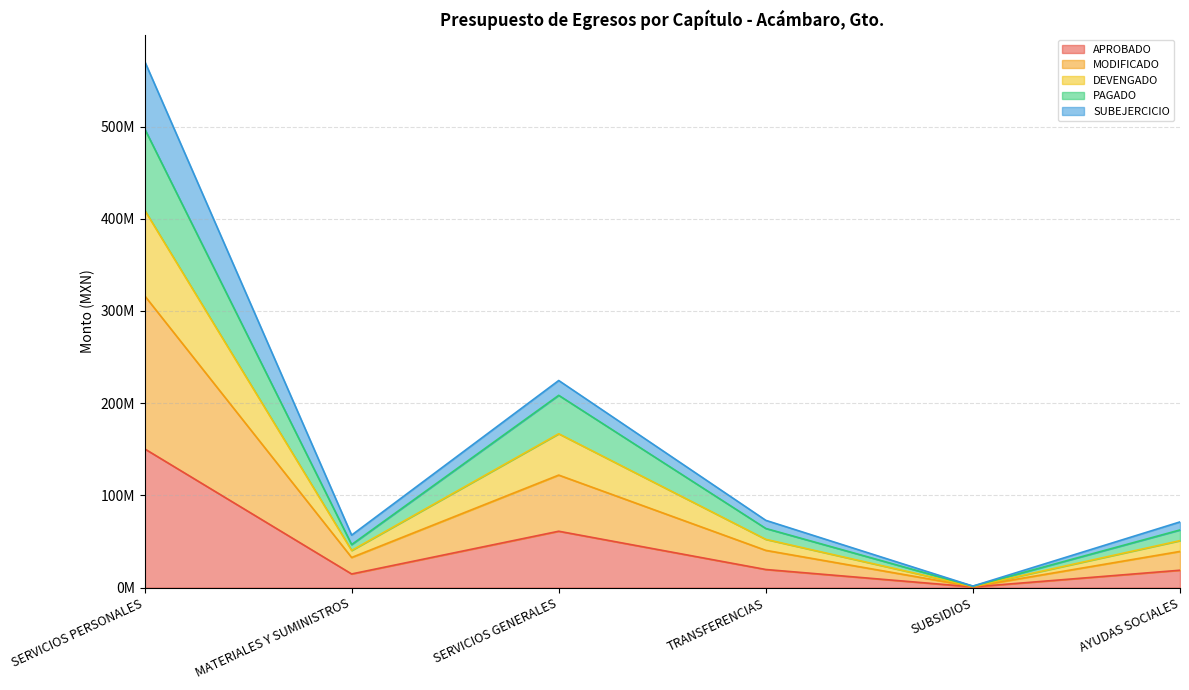

What is the difference between the highest and lowest values at SERVICIOS GENERALES?

147366660.4